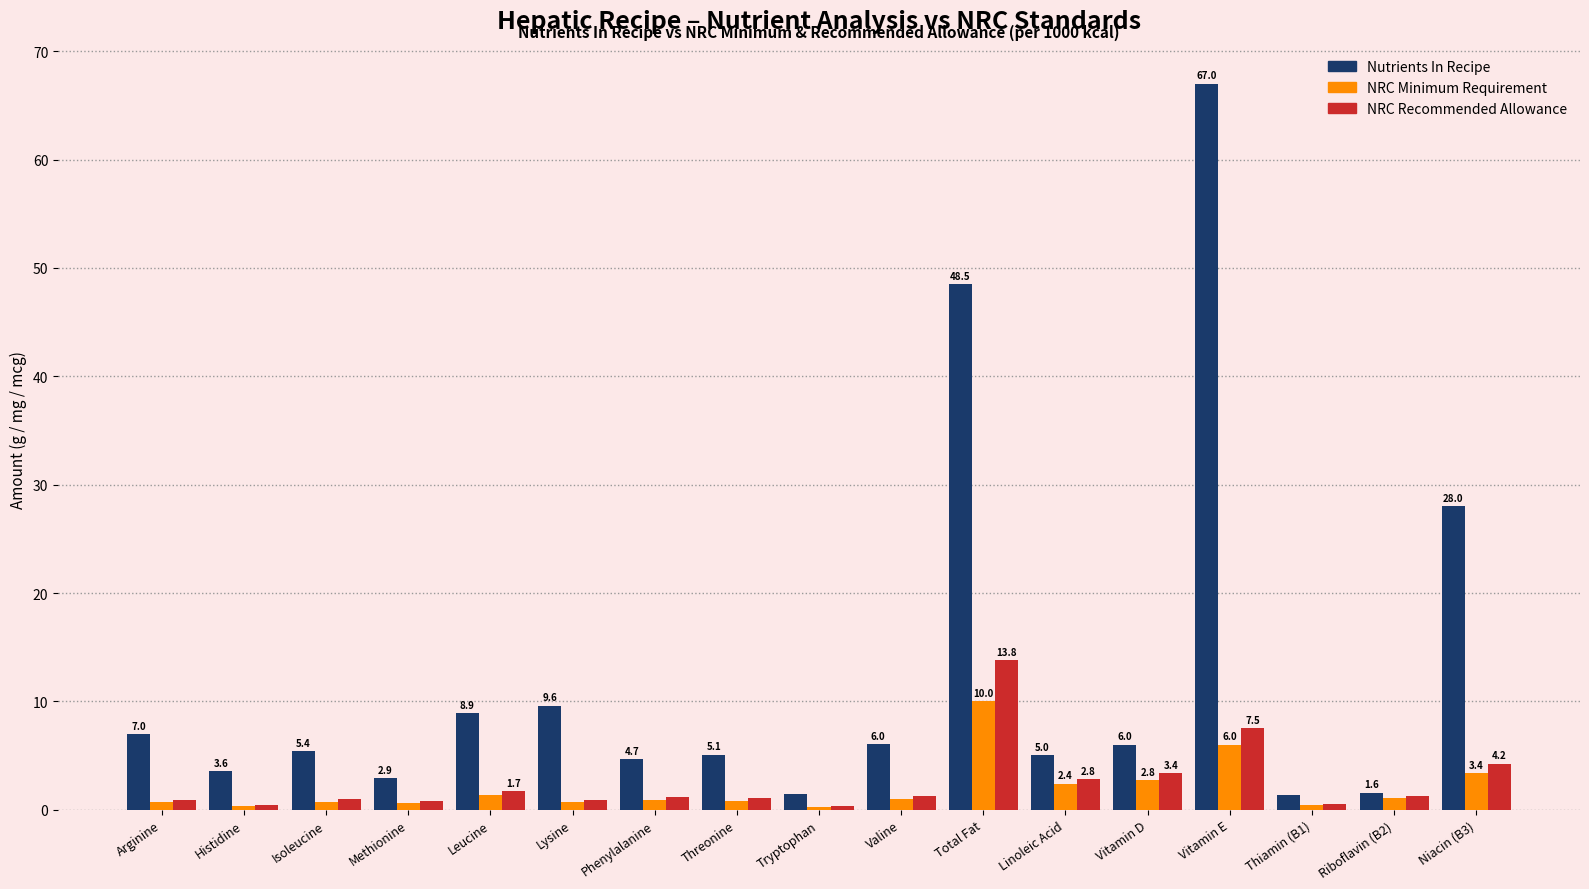

The NRC Minimum Requirement series shows 0.7 at Lysine. True or false?

True